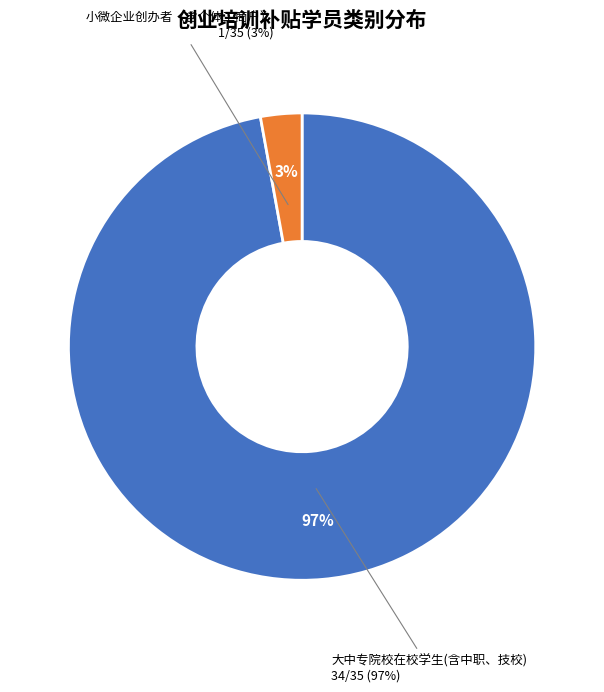

To the nearest percent, what percentage of the pie is 大中专院校在校学生(含中职、技校)?

97%